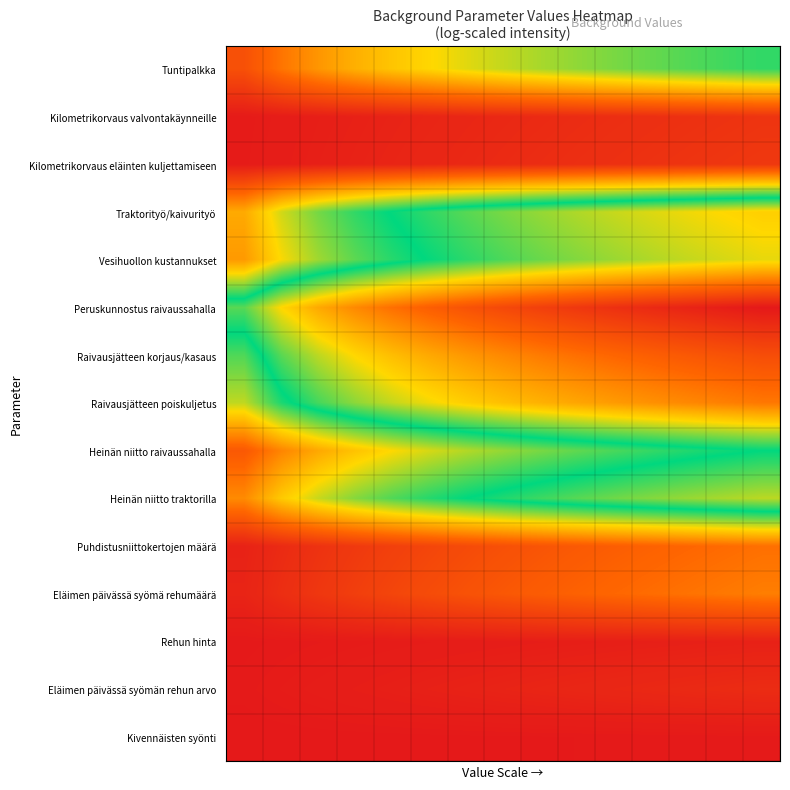

Reading right to left, list all the values displayed in this chart.

Tuntipalkka: 2.8	2.8	2.7	2.6	2.5	2.5	2.4	2.3	2.1	2.0	1.8	1.7	1.4	1.1	0.7
Kilometrikorvaus valvontakäynneille: 0.4	0.3	0.3	0.3	0.3	0.3	0.2	0.2	0.2	0.2	0.1	0.1	0.1	0.1	0.0
Kilometrikorvaus eläinten kuljettamiseen: 0.4	0.4	0.4	0.3	0.3	0.3	0.3	0.2	0.2	0.2	0.2	0.1	0.1	0.1	0.0
Traktorityö/kaivurityö: 4.1	4.0	4.0	3.9	3.8	3.7	3.6	3.5	3.4	3.2	3.0	2.8	2.6	2.2	1.6
Vesihuollon kustannukset: 3.9	3.9	3.8	3.7	3.6	3.5	3.4	3.3	3.2	3.0	2.9	2.7	2.4	2.0	1.5
Peruskunnostus raivaussahalla: 6.0	6.0	5.9	5.8	5.7	5.6	5.5	5.4	5.3	5.1	5.0	4.7	4.4	4.0	3.4
Raivausjätteen korjaus/kasaus: 5.4	5.3	5.2	5.1	5.0	5.0	4.8	4.7	4.6	4.4	4.3	4.0	3.8	3.4	2.7
Raivausjätteen poiskuljetus: 4.9	4.8	4.7	4.7	4.6	4.5	4.4	4.3	4.1	4.0	3.8	3.6	3.3	2.9	2.3
Heinän niitto raivaussahalla: 3.0	3.0	2.9	2.8	2.7	2.6	2.5	2.4	2.3	2.2	2.0	1.8	1.6	1.3	0.8
Heinän niitto traktorilla: 3.8	3.7	3.6	3.5	3.5	3.4	3.3	3.2	3.0	2.9	2.7	2.5	2.2	1.9	1.3
Puhdistusniittokertojen määrä: 1.1	1.1	1.0	1.0	0.9	0.8	0.8	0.7	0.7	0.6	0.5	0.4	0.3	0.2	0.1
Eläimen päivässä syömä rehumäärä: 1.2	1.2	1.1	1.1	1.0	1.0	0.9	0.8	0.8	0.7	0.6	0.5	0.4	0.3	0.1
Rehun hinta: 0.1	0.1	0.1	0.1	0.1	0.1	0.1	0.1	0.1	0.0	0.0	0.0	0.0	0.0	0.0
Eläimen päivässä syömän rehun arvo: 0.3	0.2	0.2	0.2	0.2	0.2	0.2	0.1	0.1	0.1	0.1	0.1	0.1	0.0	0.0
Kivennäisten syönti: 0.0	0.0	0.0	0.0	0.0	0.0	0.0	0.0	0.0	0.0	0.0	0.0	0.0	0.0	0.0